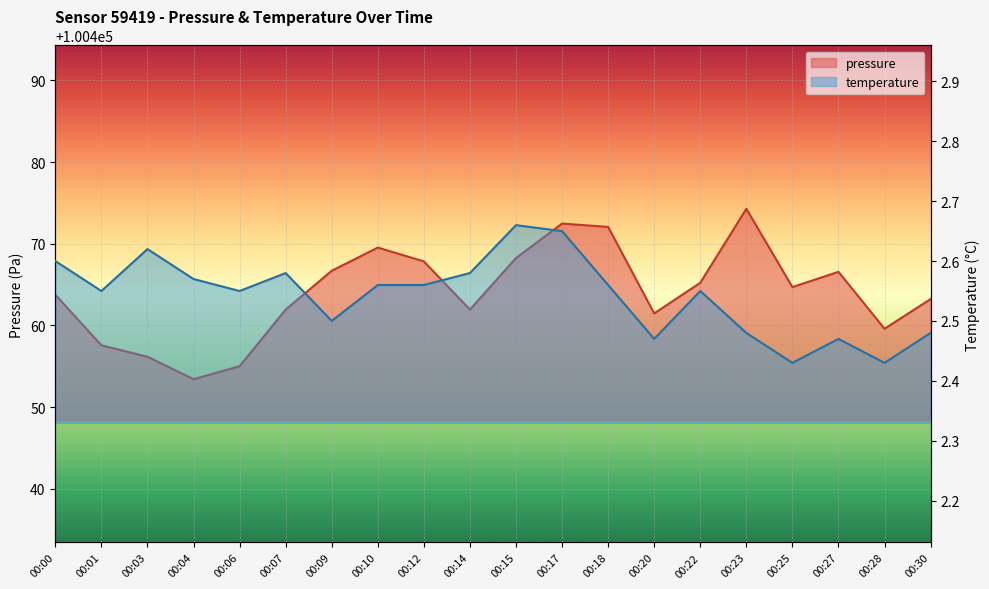

What is the difference between the maximum and minimum values in the temperature series?

0.2